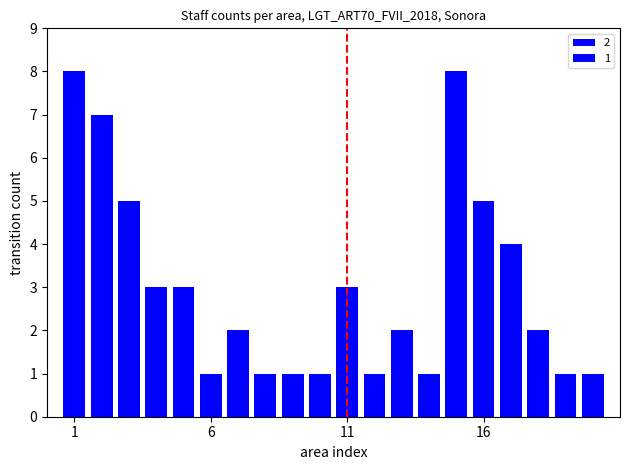

What is the greatest value displayed?

8